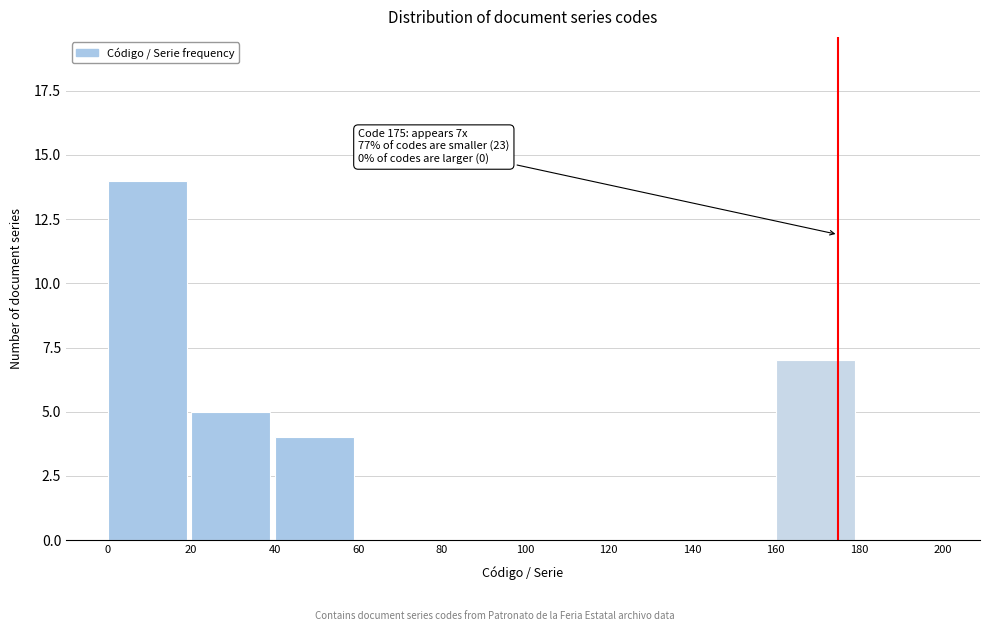

Over which range of the x-axis is the bar tallest?

0 to 20